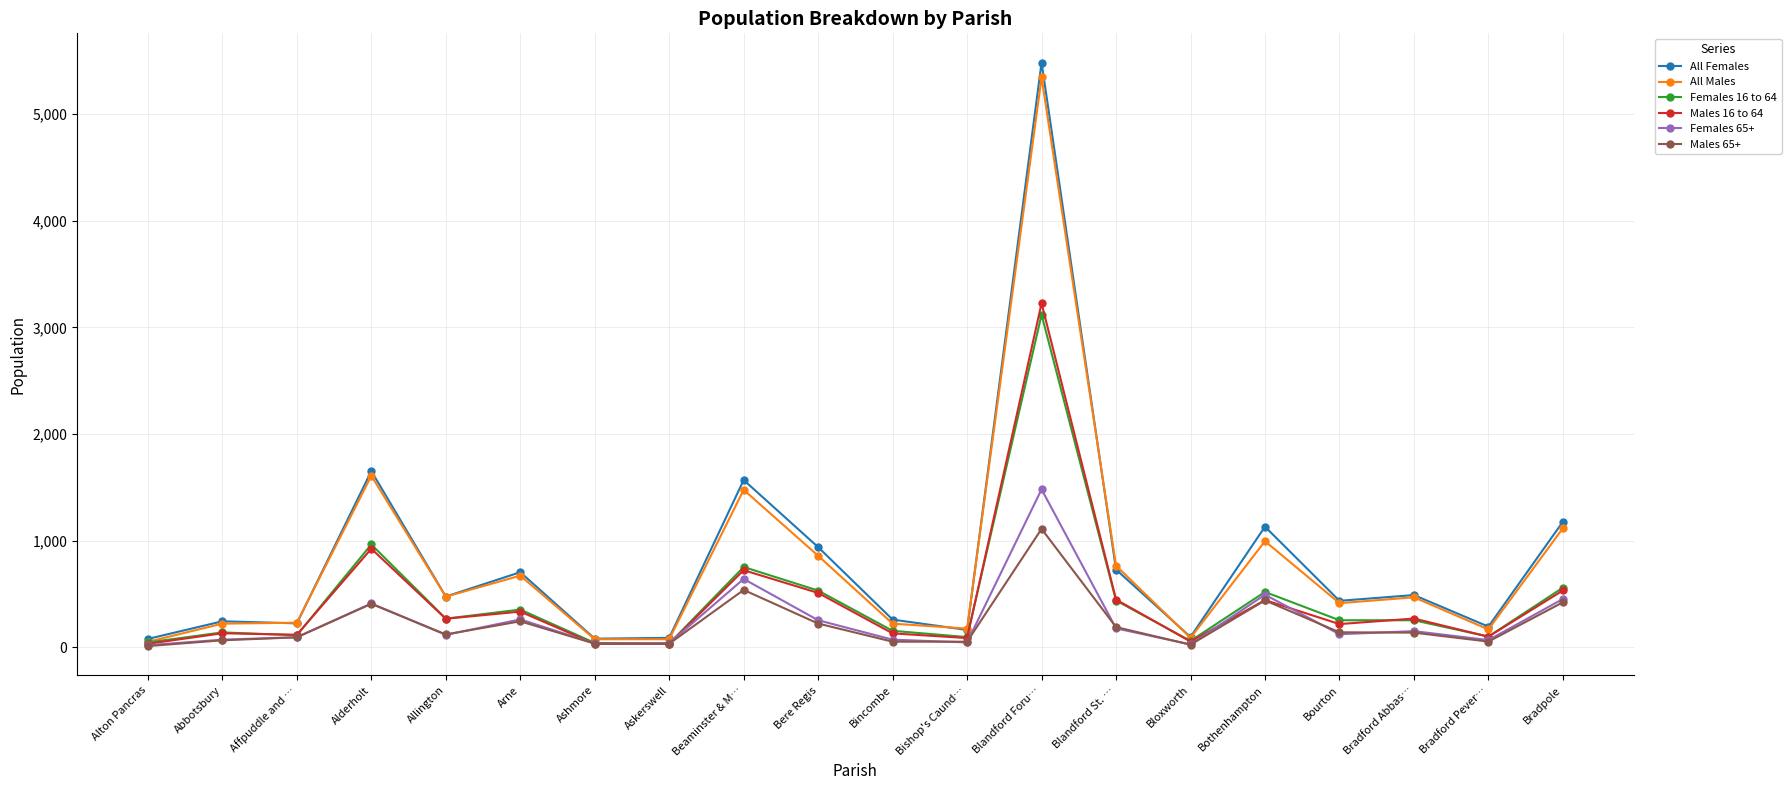

Is it true that Males 16 to 64 equals 444 at Bothenhampton?

True